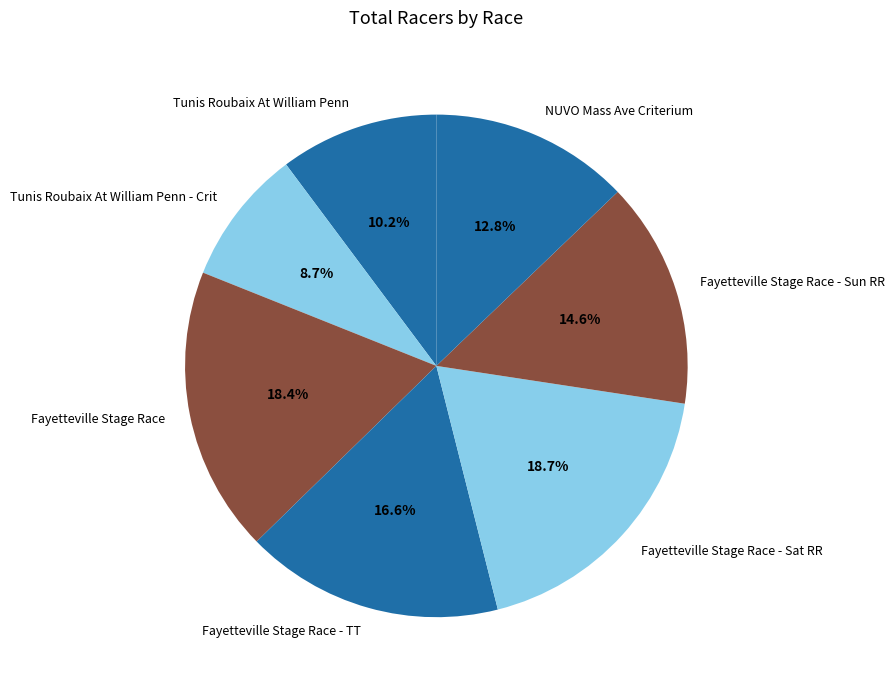

Between Tunis Roubaix At William Penn - Crit and Fayetteville Stage Race - Sun RR, which is larger?

Fayetteville Stage Race - Sun RR